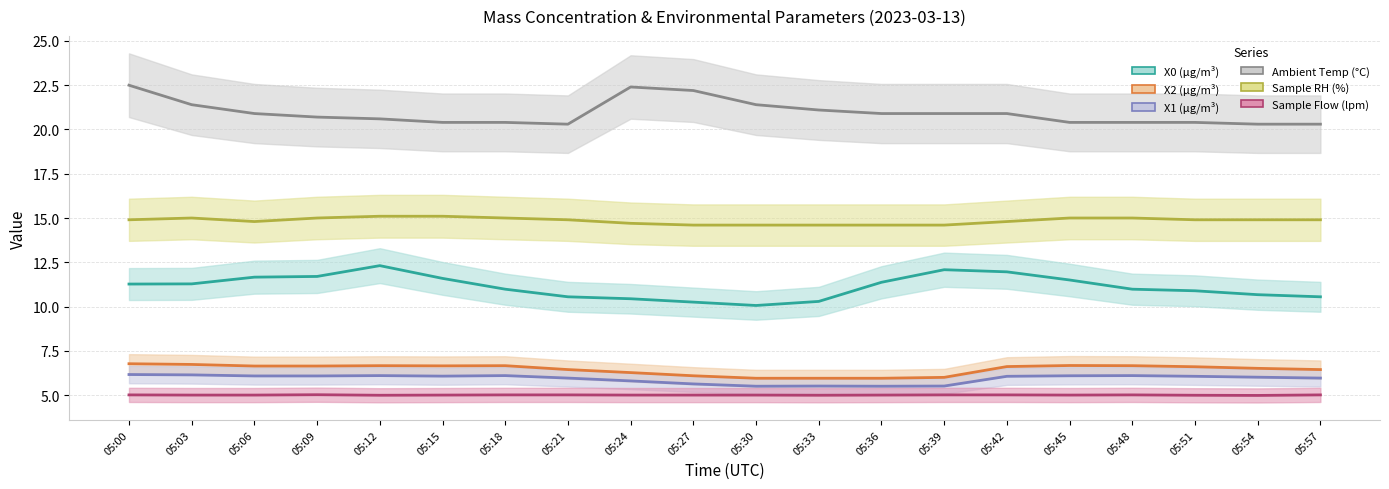

At how many categories does at least one series exceed 5?

20